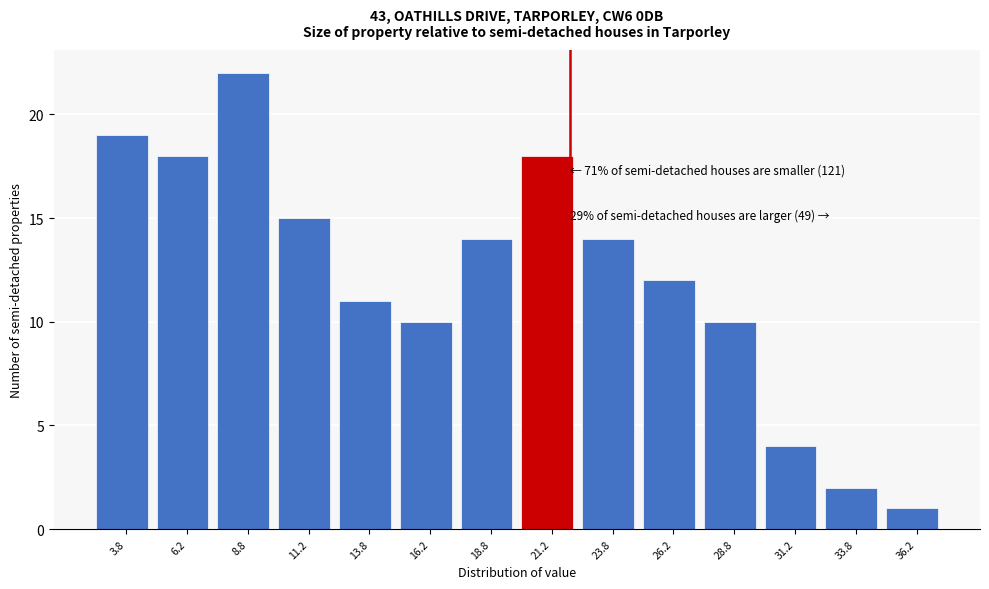

Which range on the x-axis has the tallest bar?

7.5 to 10.0